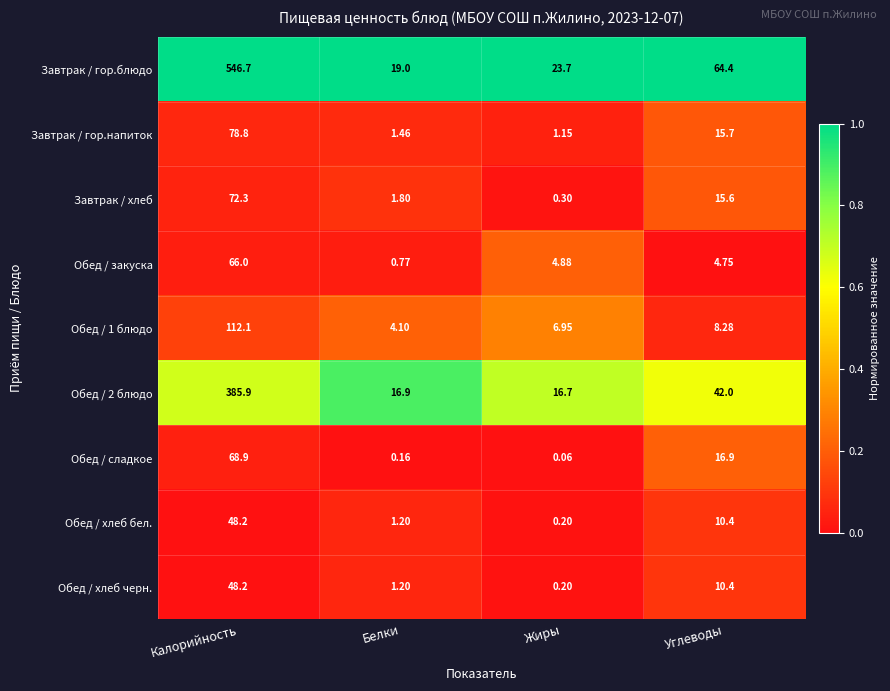

What is the total value across all series at Белки?

46.6